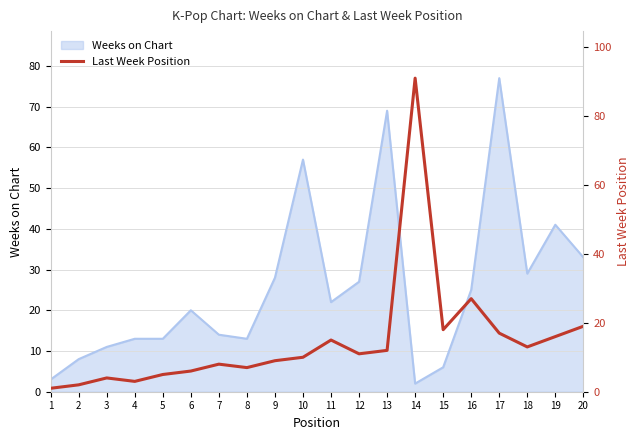

The Weeks on Chart series shows 15 at 11. True or false?

False